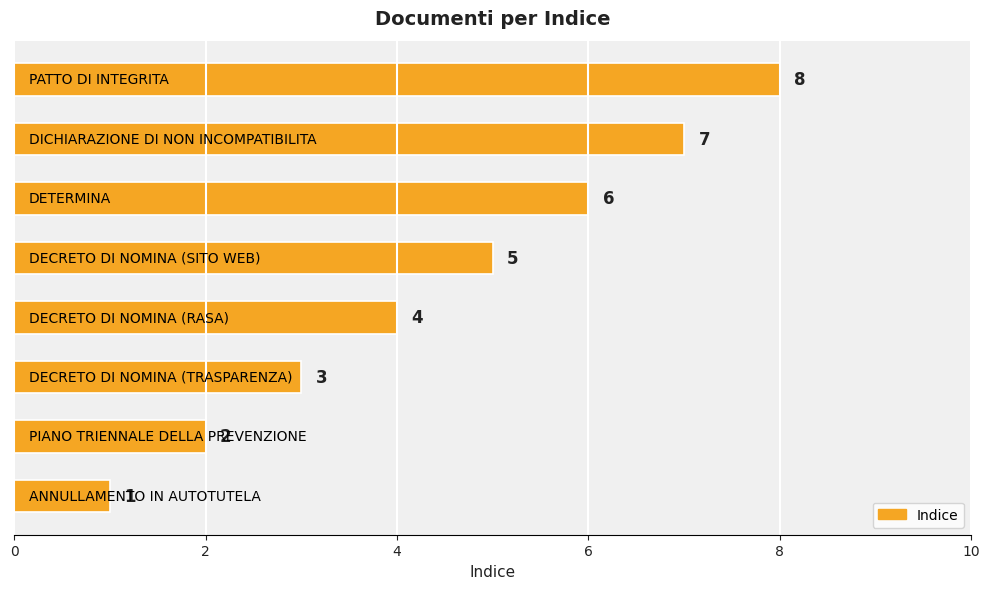

What is the difference between the maximum and minimum values?

7